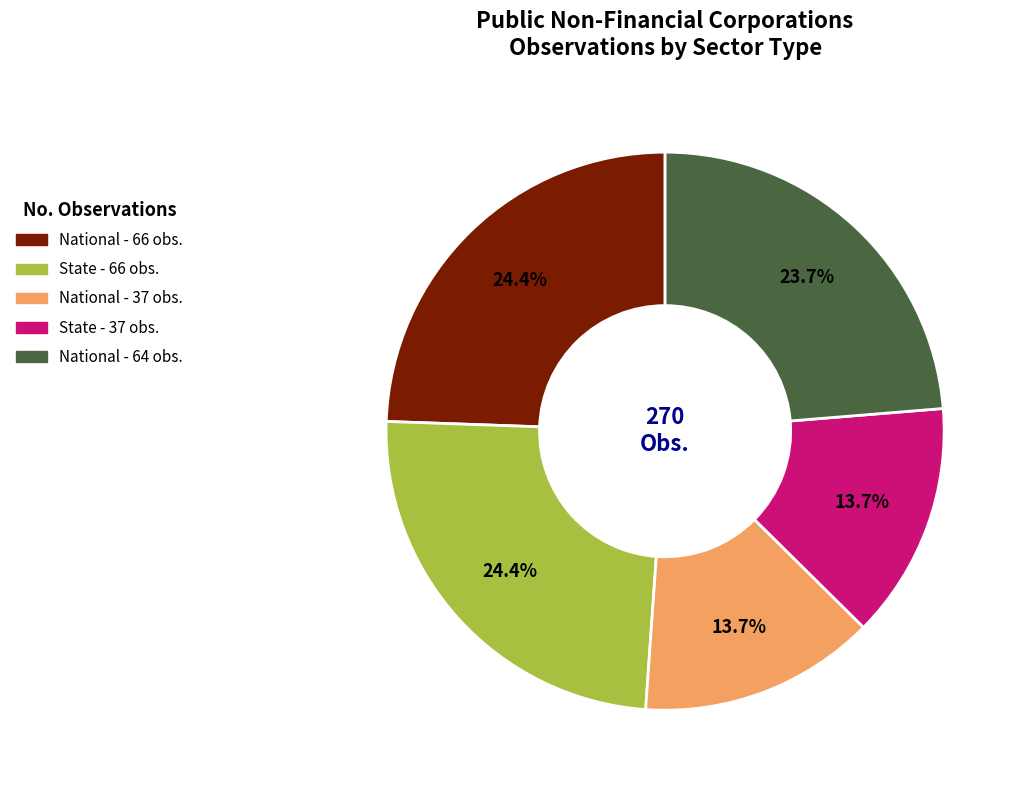

To the nearest percent, what is the average slice percentage?

20%